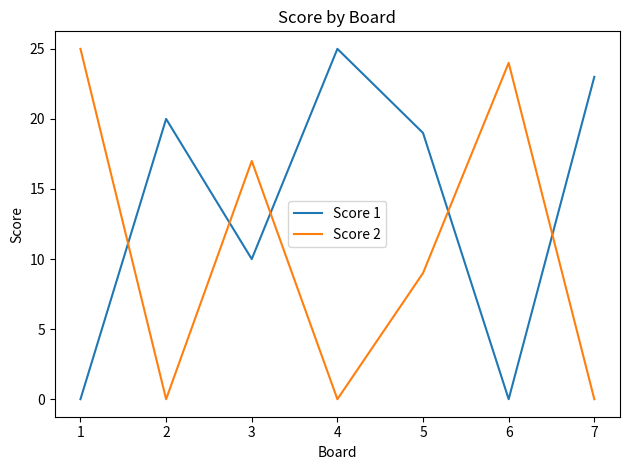

Which series has the largest total across all categories?

Score 1